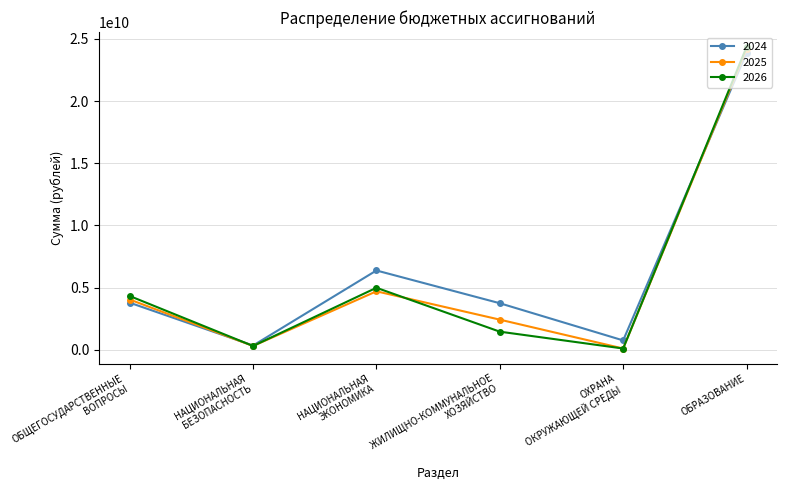

Which category has the highest value across all series?

ОБРАЗОВАНИЕ